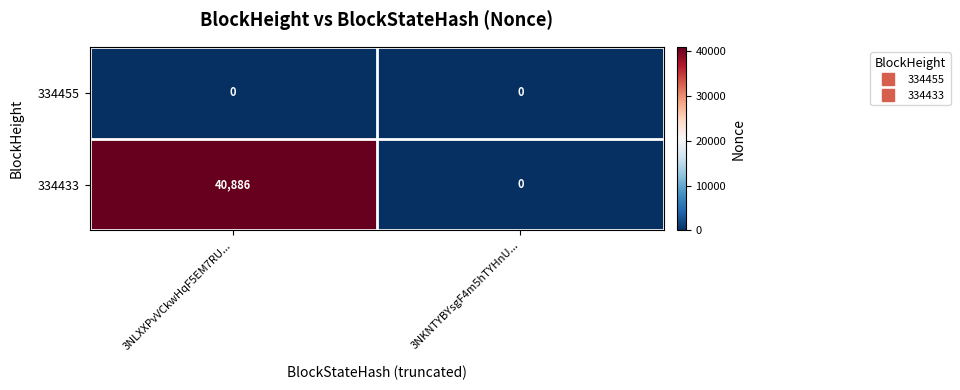

What is the difference between the highest and lowest values at 3NLXXPvVCkwHqF5EM7RU...?

40886